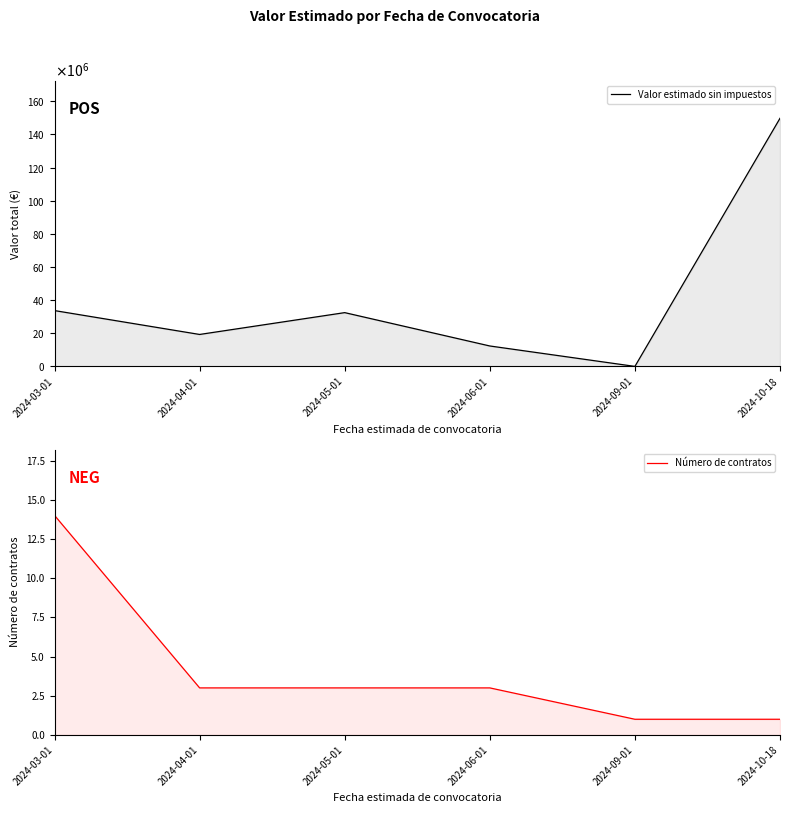

Reading left to right, what are all the values shown in this chart?

Valor estimado sin impuestos: 33716681.0	19314559.4	32483234.0	12366000.0	44000.0	149715304.3
Número de contratos: 14.0	3.0	3.0	3.0	1.0	1.0